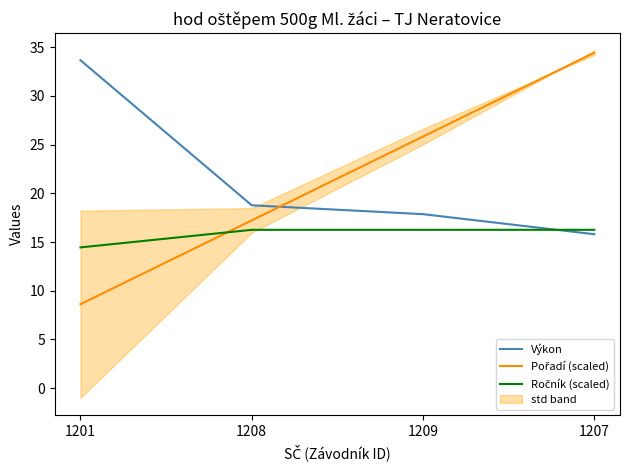

How many data points in Pořadí (scaled) are above 25?

2